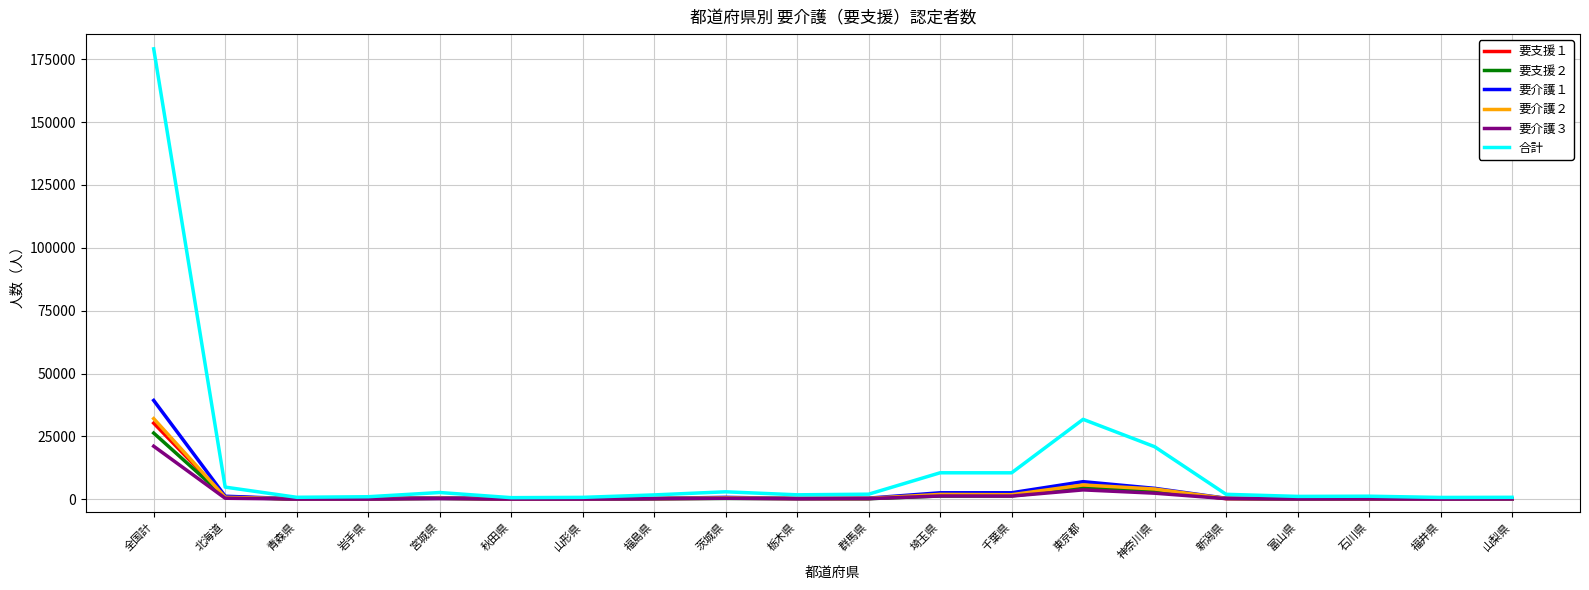

True or false: 要支援１ has more than 2 points higher than both neighbors.

True